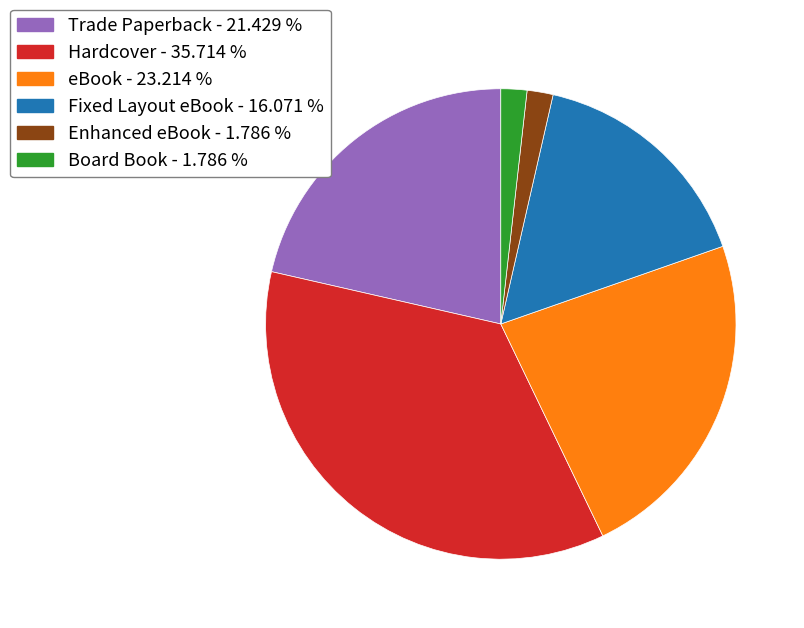

Is eBook the majority of the pie?

No